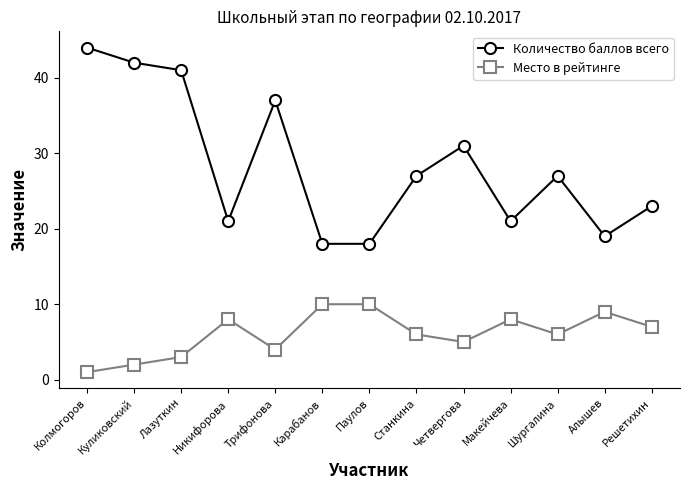

Is this an area chart (filled region under the line)?

No